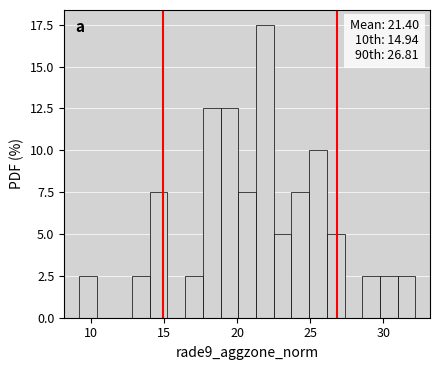

Around what value on the x-axis is the tallest bar? Give the approximate position of its centre, as read against the axis.

22.0